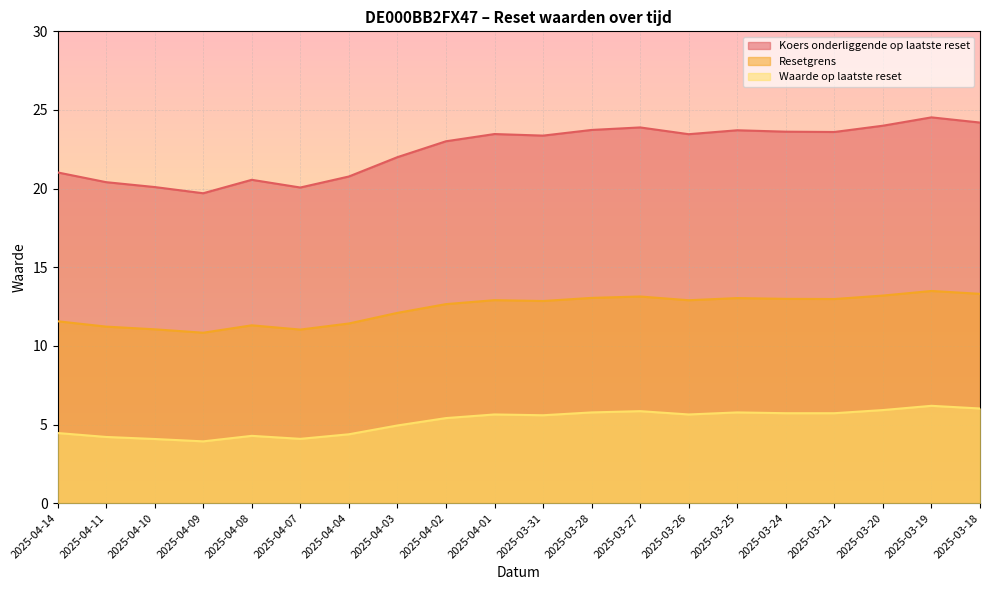

In Waarde op laatste reset, how many points are higher than both neighbors (excluding endpoints)?

5